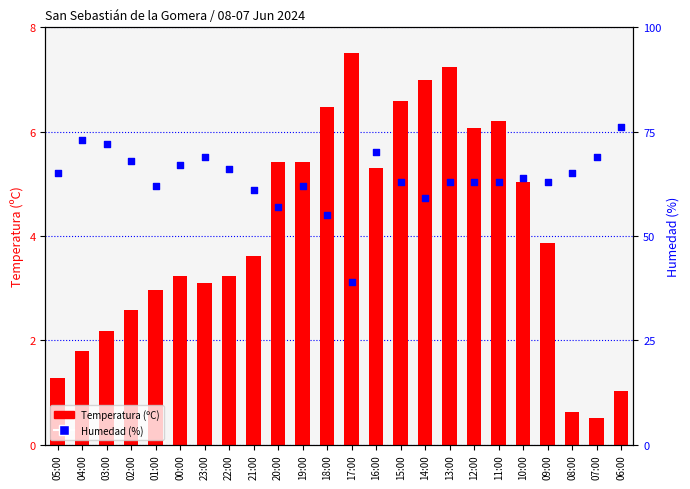

Which series has the largest total across all categories?

Humedad (%)